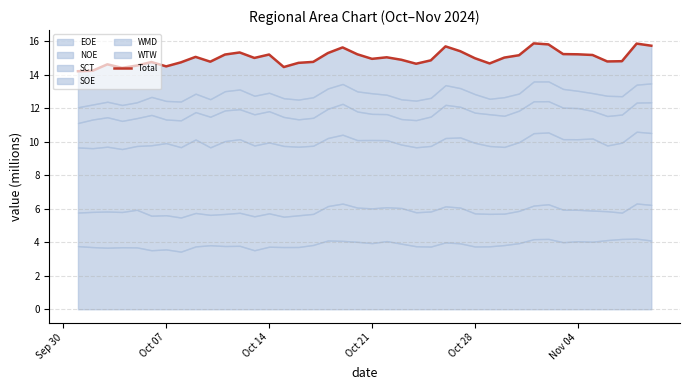

How many interior local peaks (higher than both neighbors) does the data have?

10